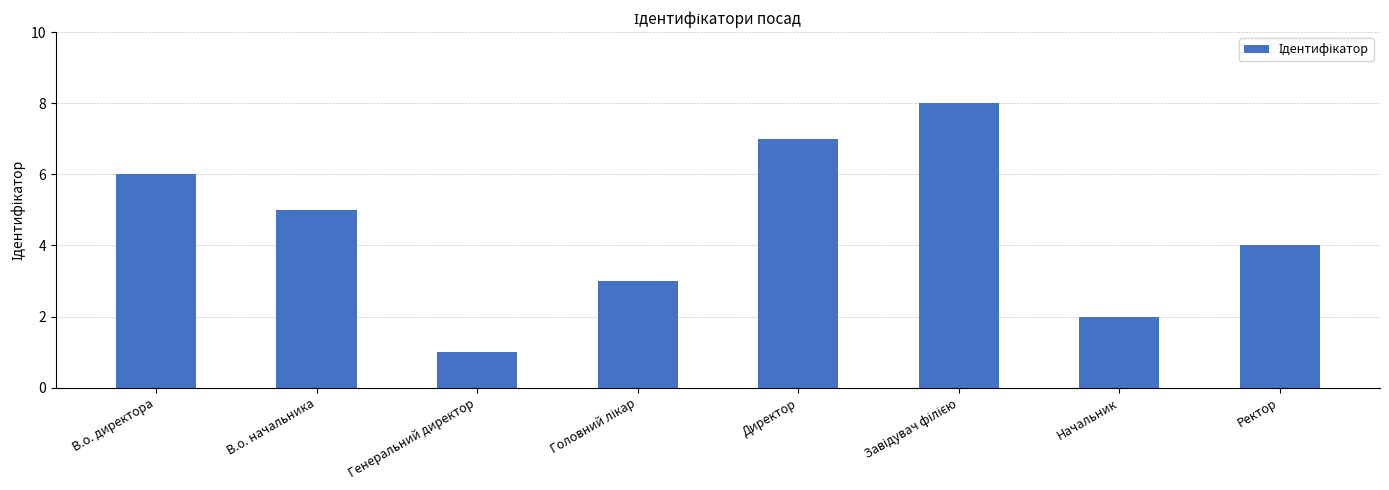

How many values are between 3 and 7?

5